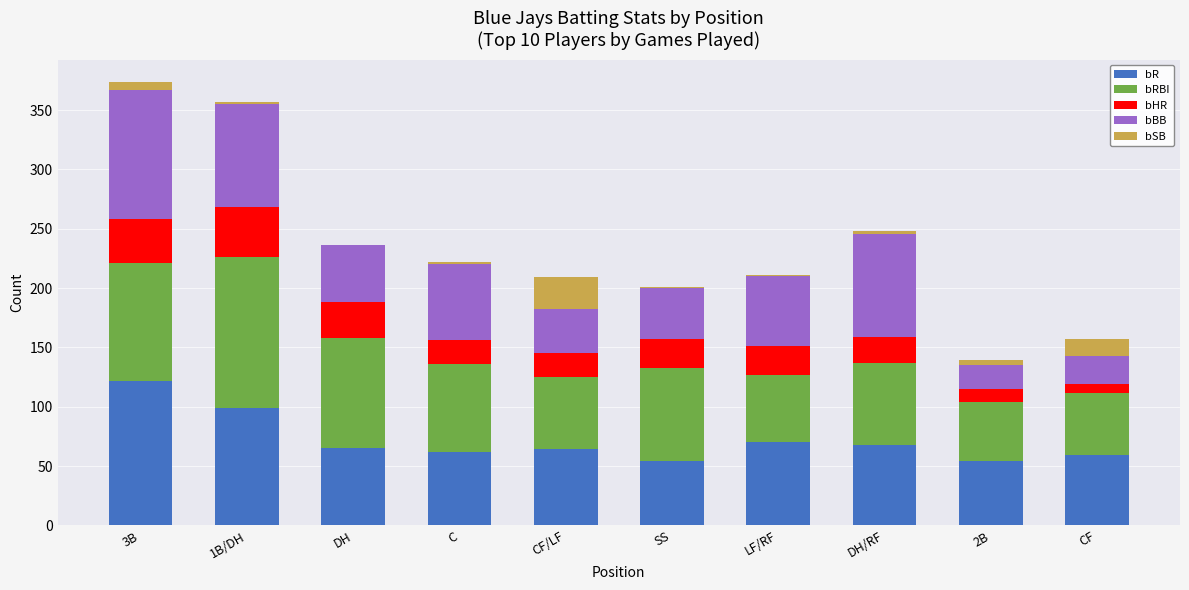

The value of bR at 2B is 97. True or false?

False